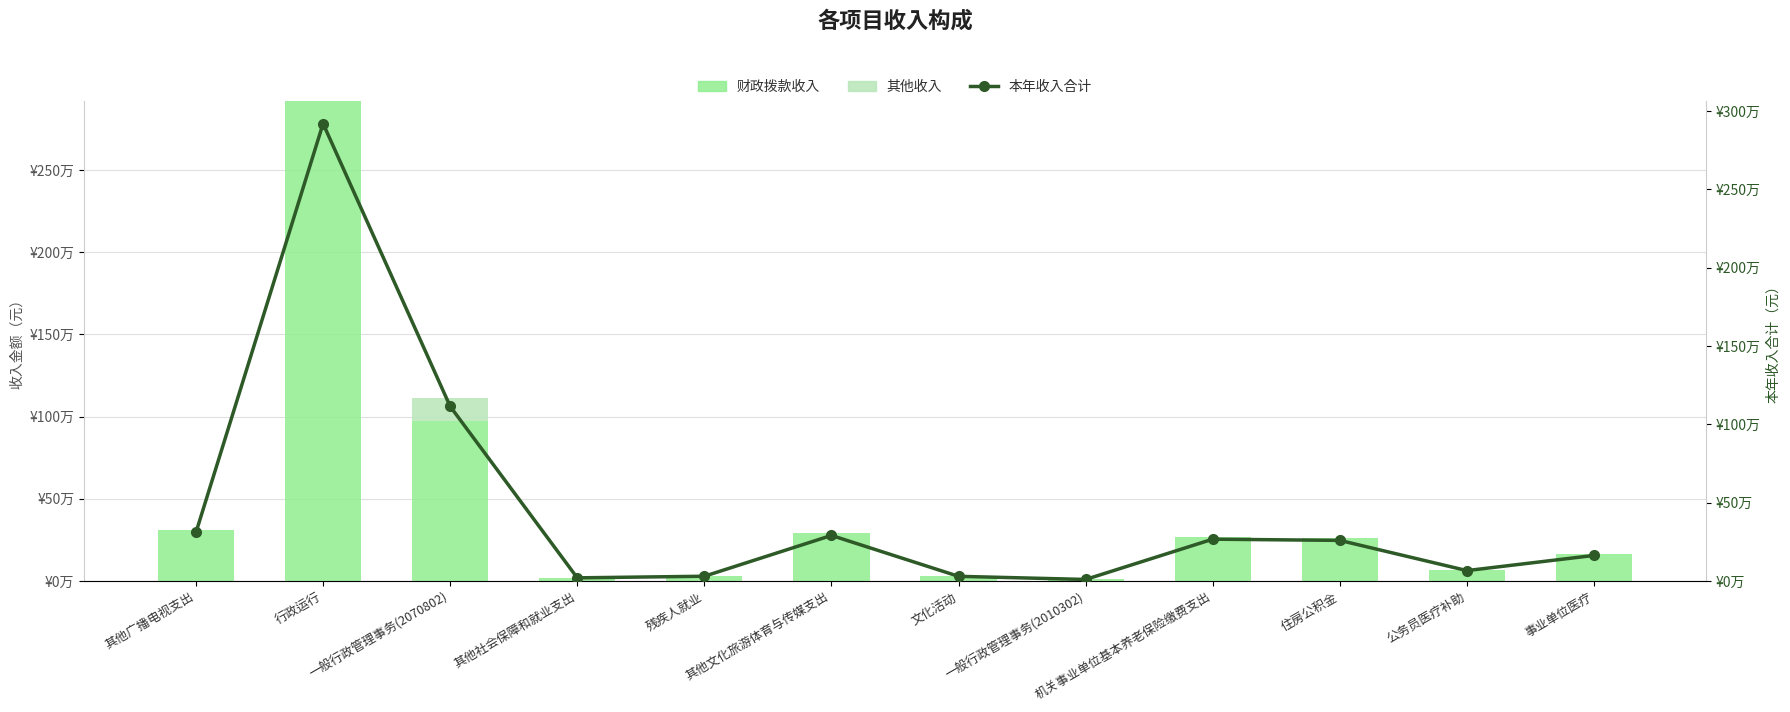

At 公务员医疗补助, list the series in order from smallest to largest.

其他收入, 财政拨款收入, 本年收入合计